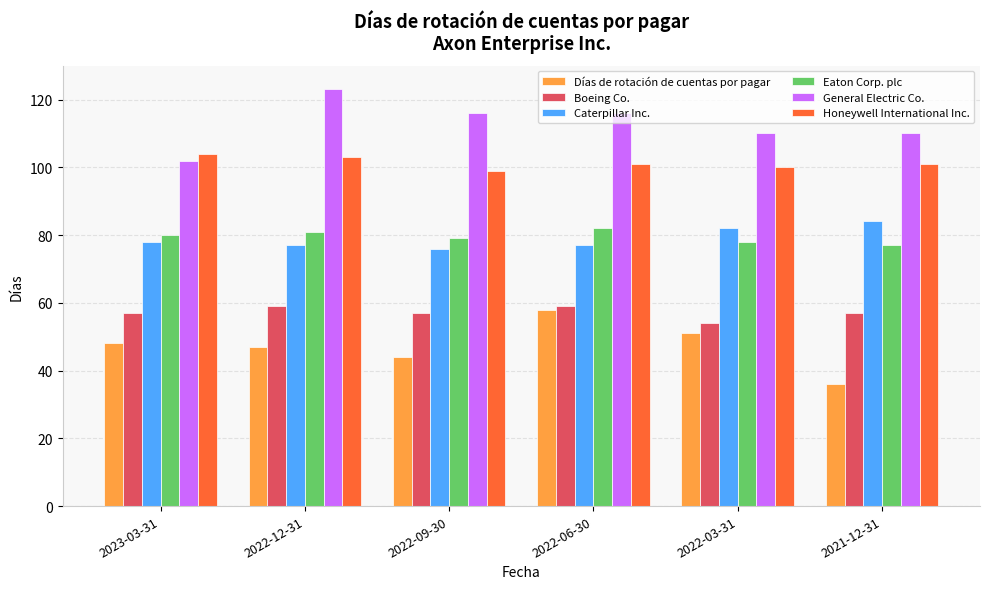

How many bars are there in each group?

6